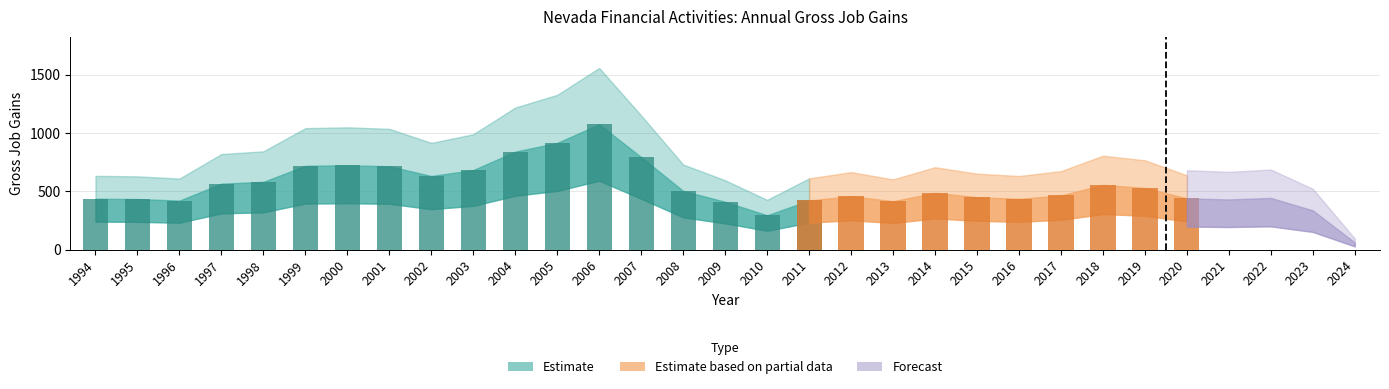

What is the value of the Gross Job Gains (Total) bar at the 26th from the left?

528